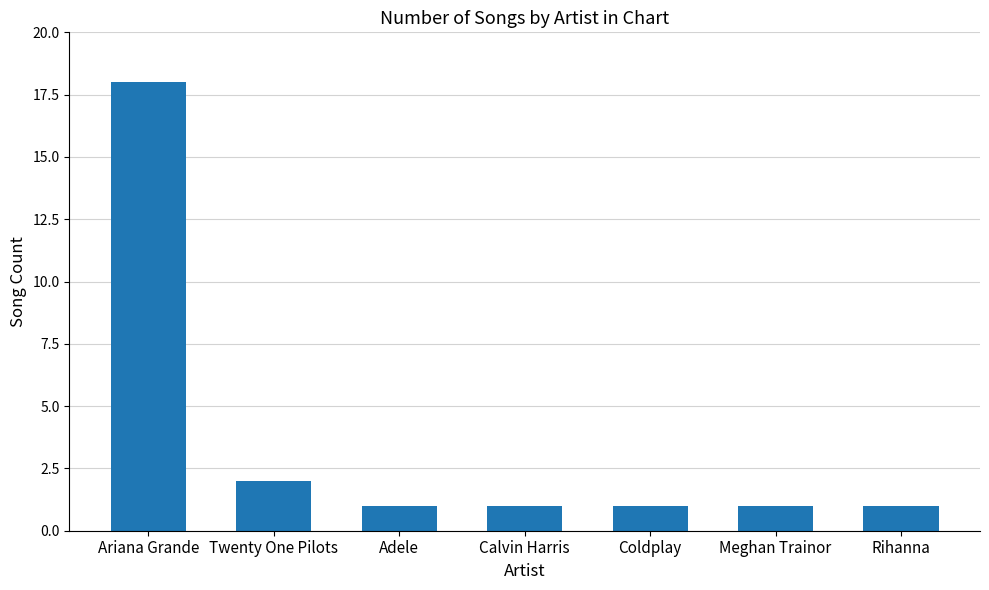

What position from the left is Ariana Grande?

1